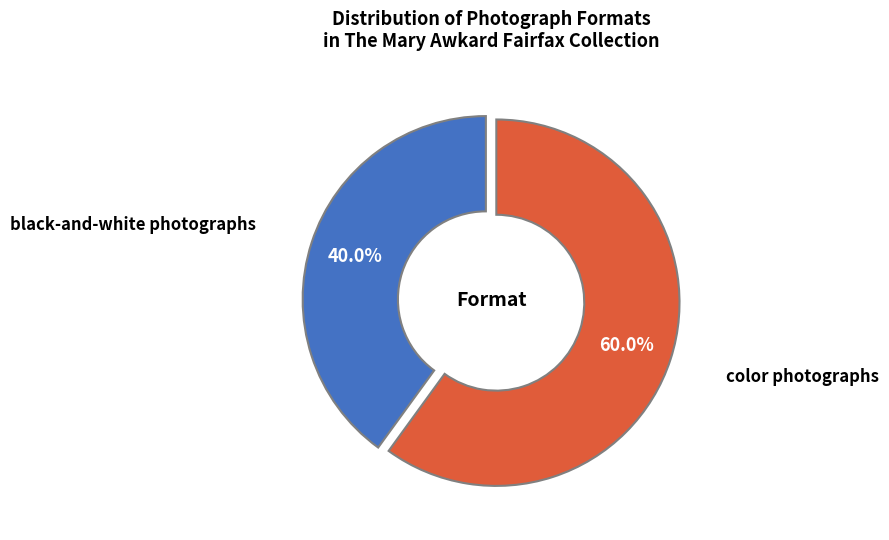

Is there any slice that represents more than half of the pie?

Yes